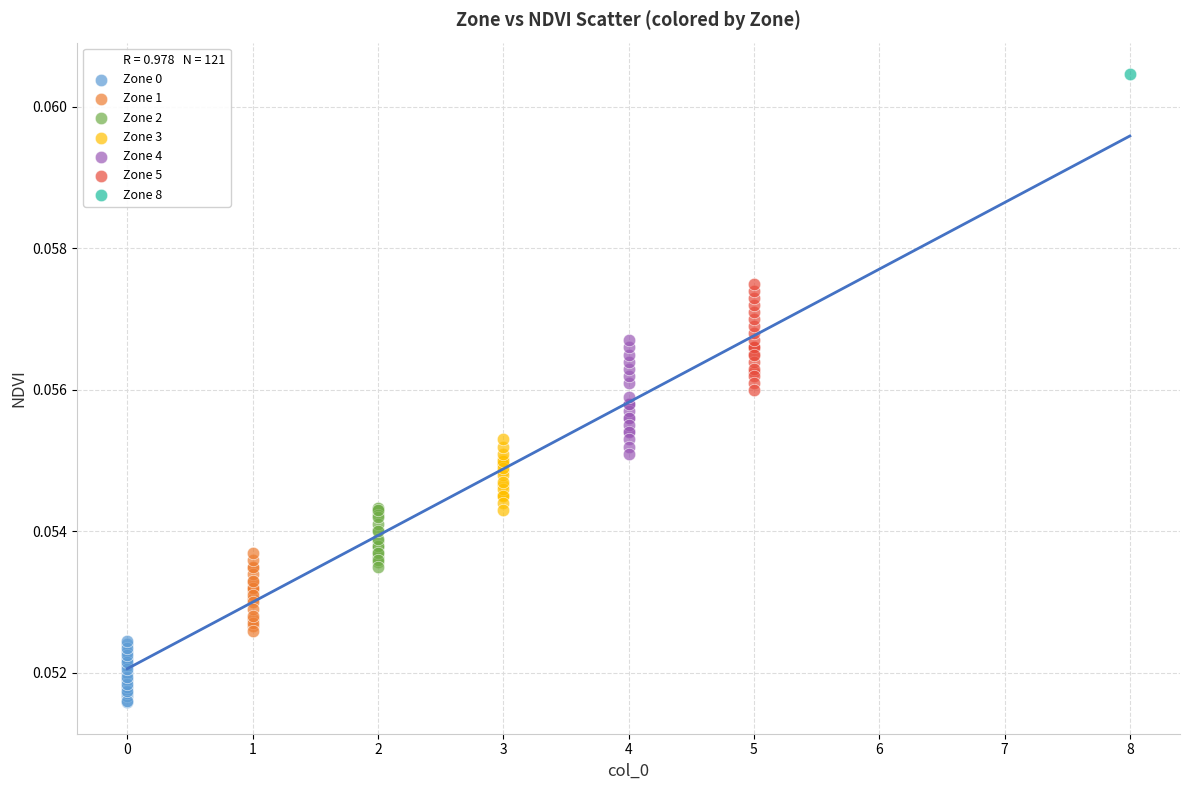

Which series contains the highest Y value?

Zone 8